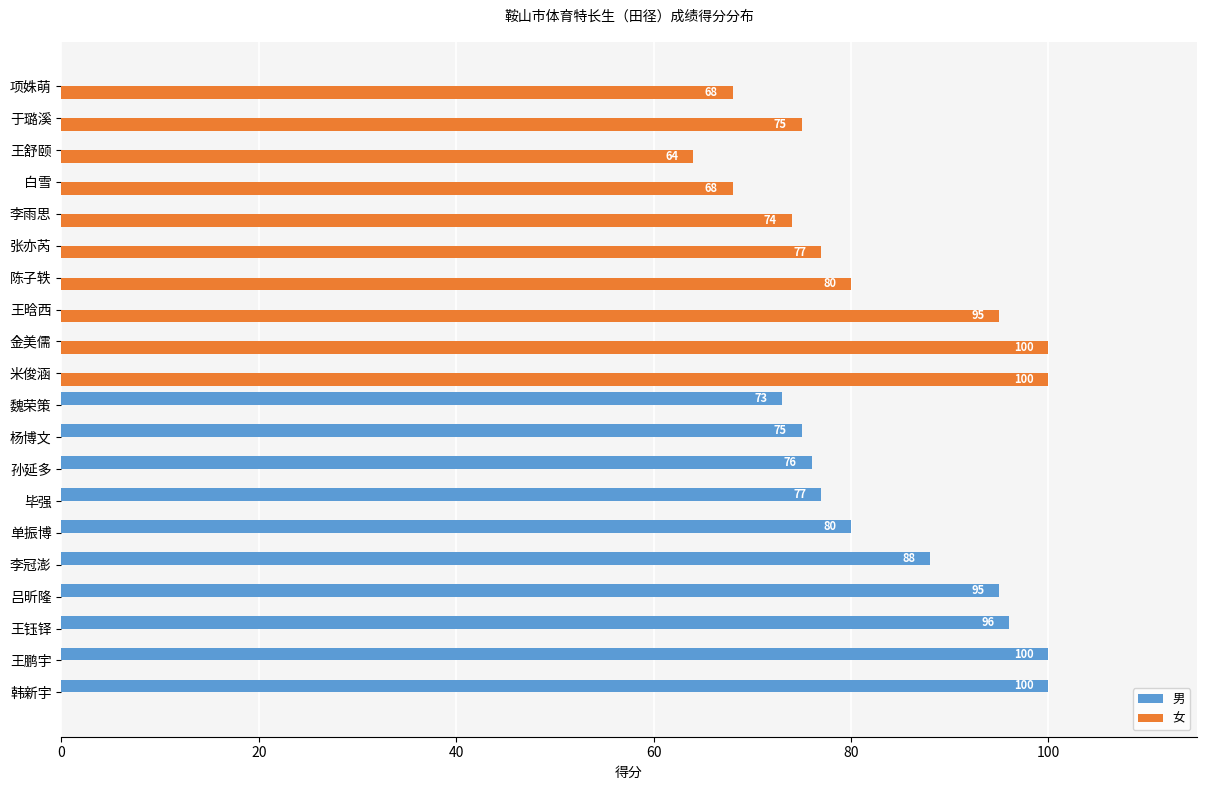

What is the maximum value shown in the chart?

100